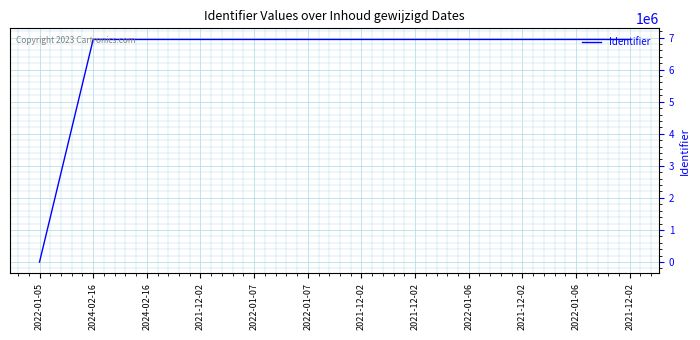

How many lines are shown in the chart?

1